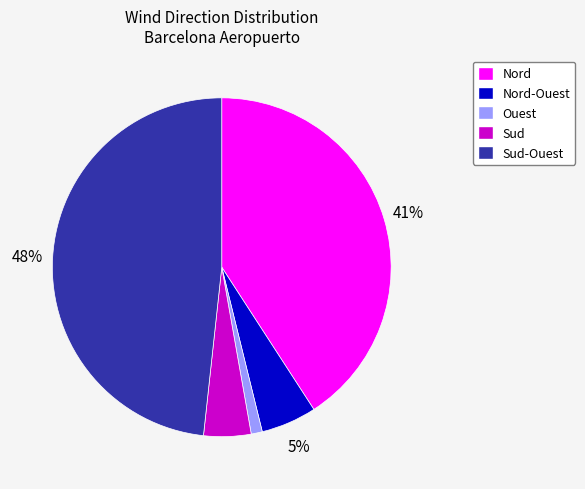

Which slice is the smallest?

Ouest